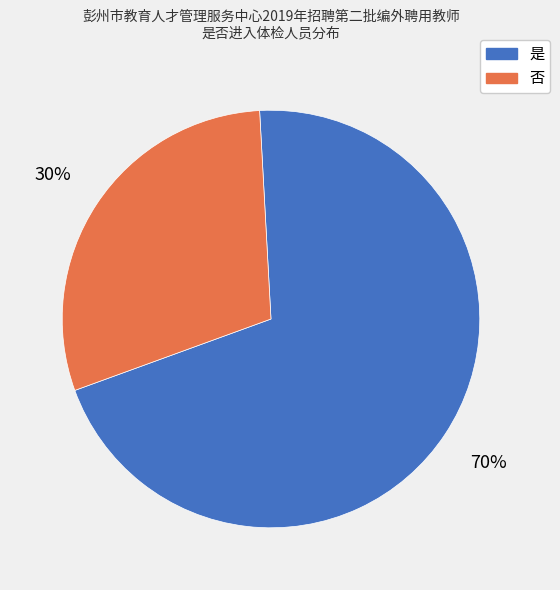

To the nearest percent, what is the average slice percentage?

50%